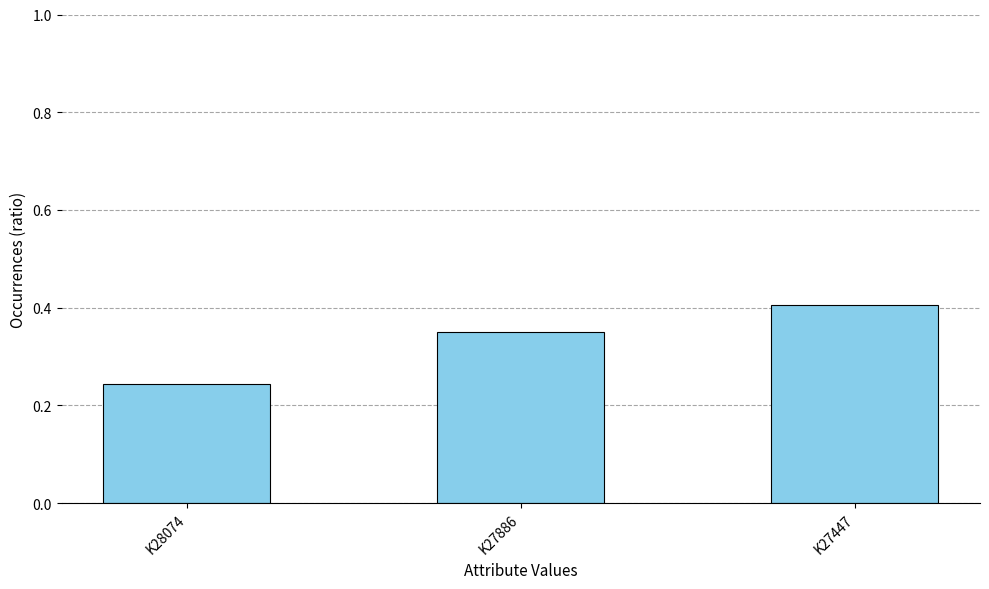

True or false: the data shows 0.4 at K27886.

True